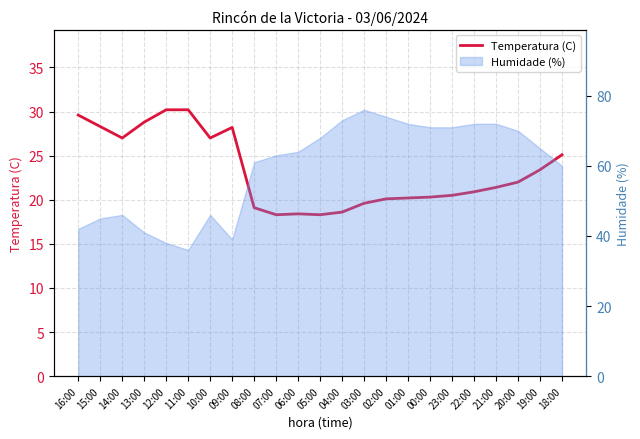

Where is the data nearest to the value 24?

19:00